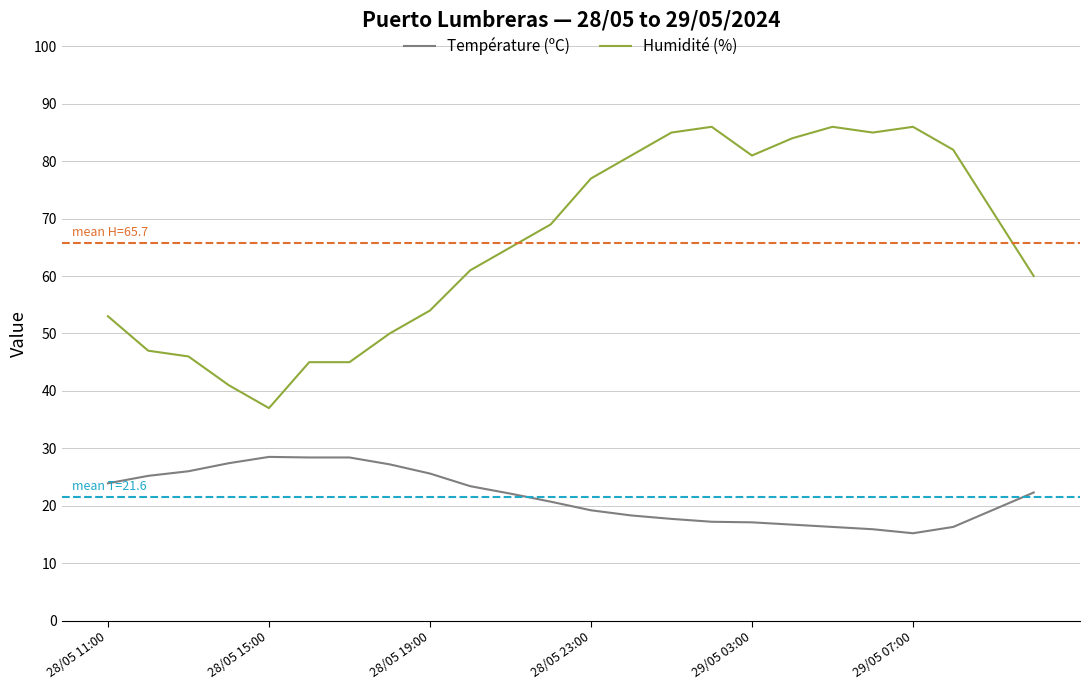

Which series has the largest range (max minus min)?

Humidité (%)